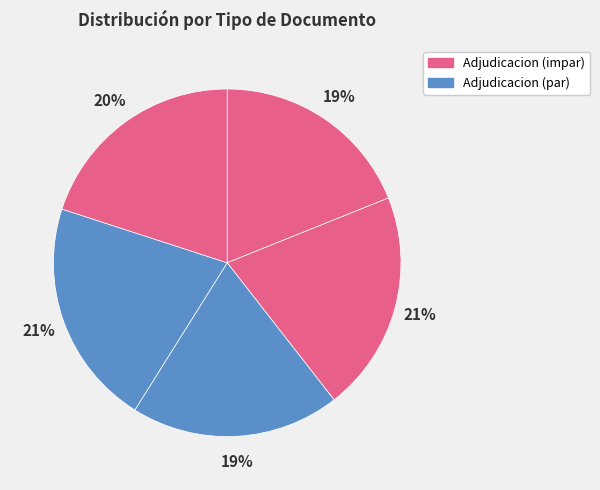

How many segments does this pie chart have?

5